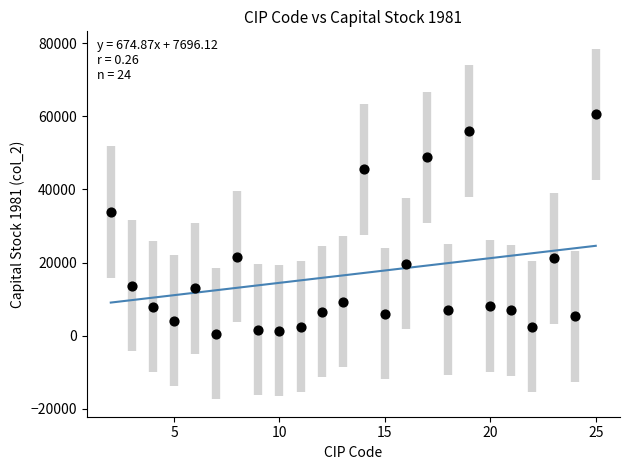

What is the range of Y values (max minus min)?

59934.9